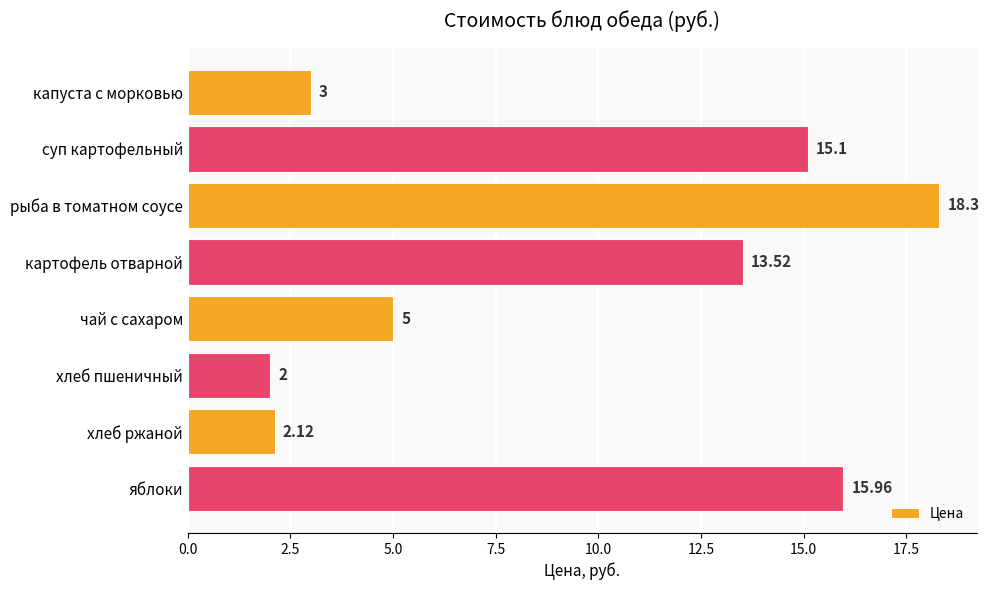

Which has a higher value, хлеб пшеничный or яблоки?

яблоки